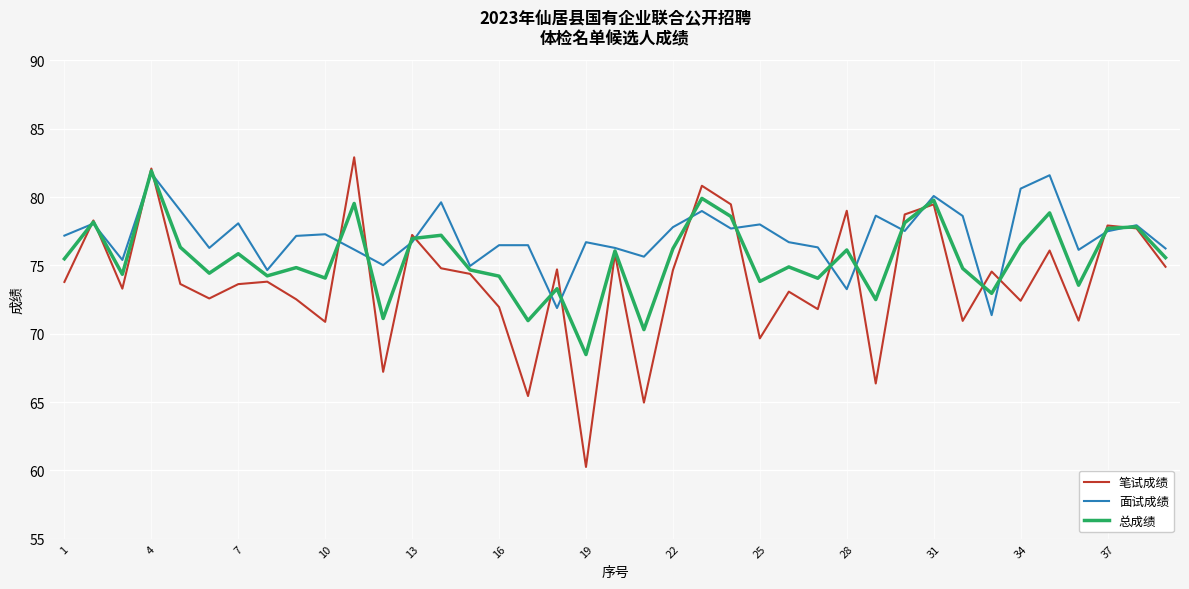

What is the maximum value shown in the chart?

82.9